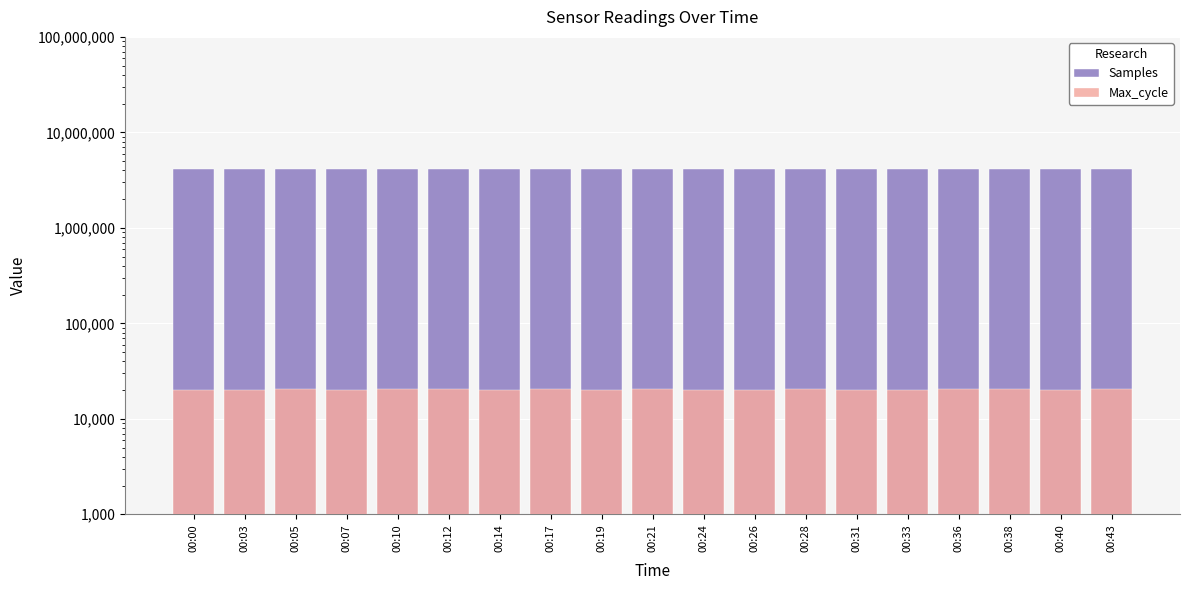

Which series has the largest total across all categories?

Samples